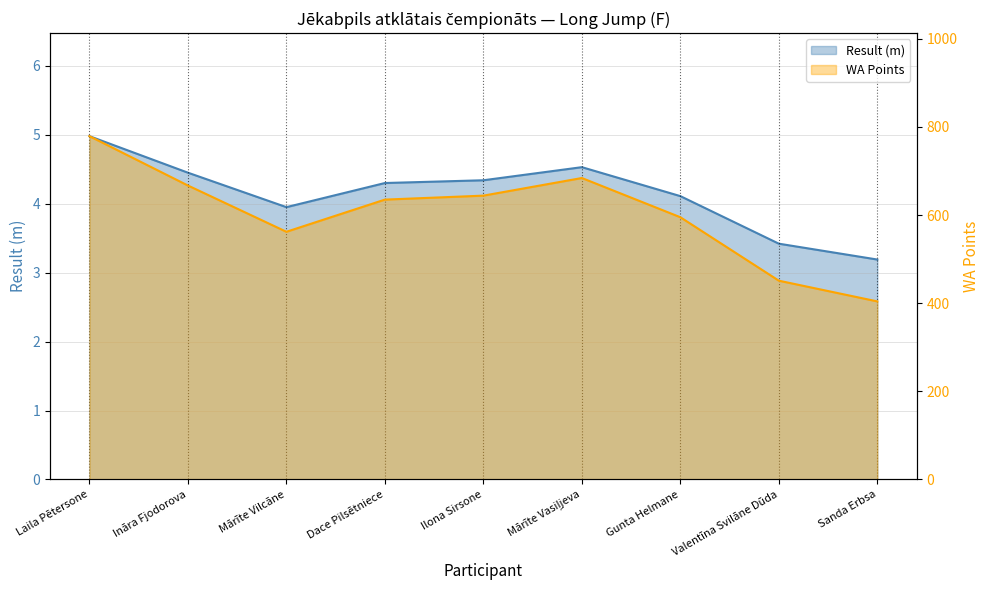

At which category does the chart reach its peak across all series?

Laila Pētersone